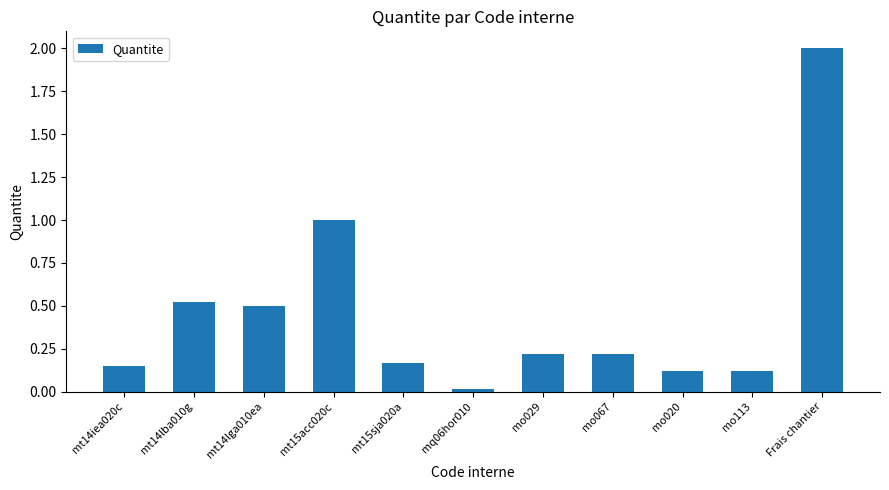

What is the change in value from mt14lba010g to mt15acc020c?

+0.5